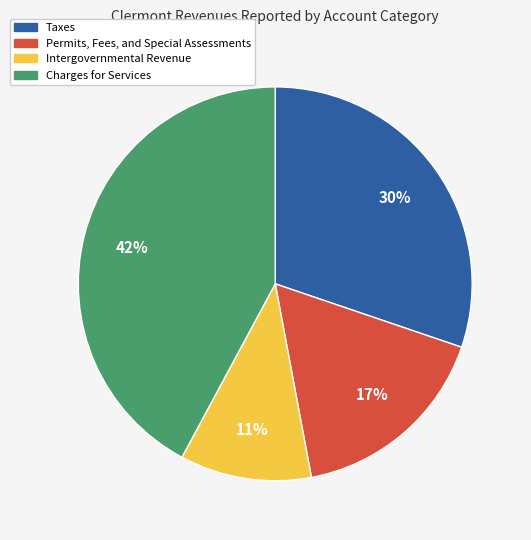

Approximately how many times larger is the value at Intergovernmental Revenue compared to Taxes?

0.4